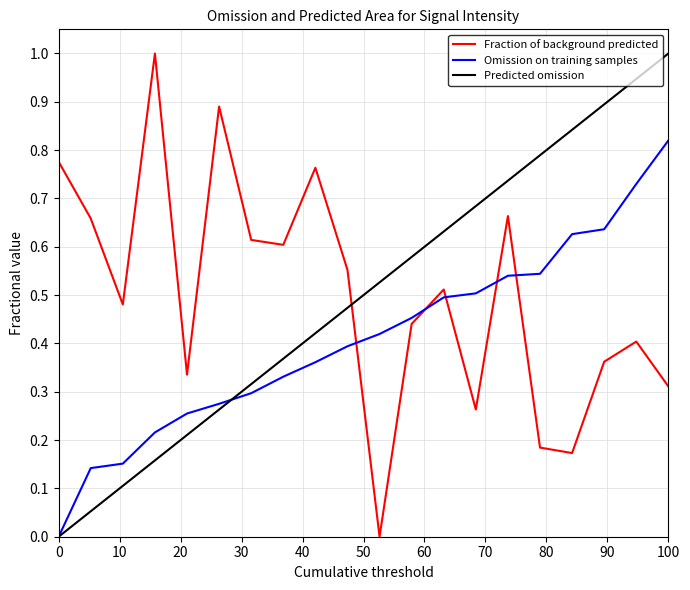

How many intersections are there between Predicted omission and Fraction of background predicted?

1